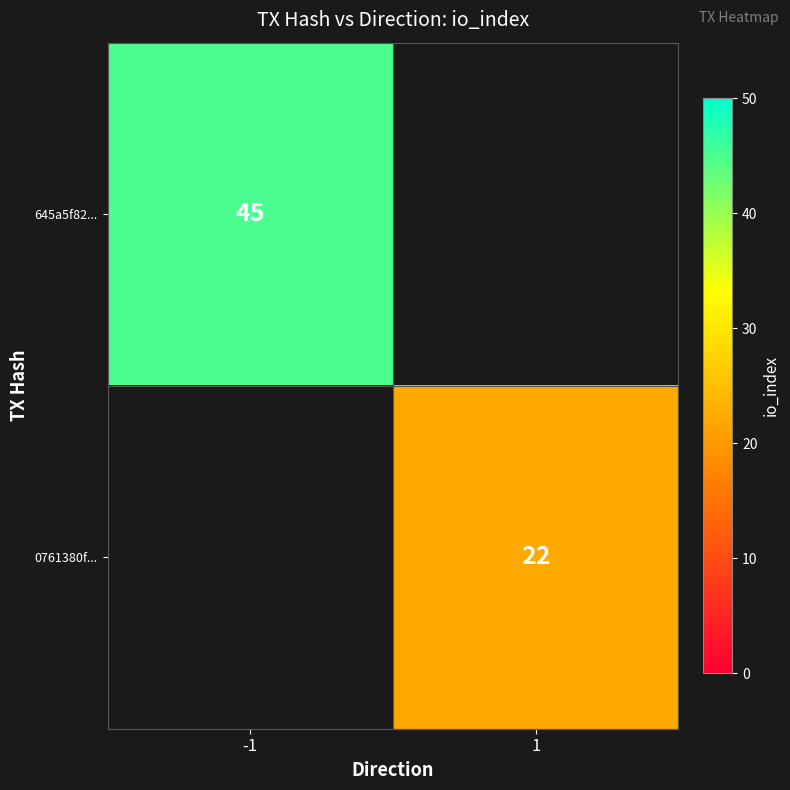

True or false: 0761380f... has a value of 22 at 1.

True